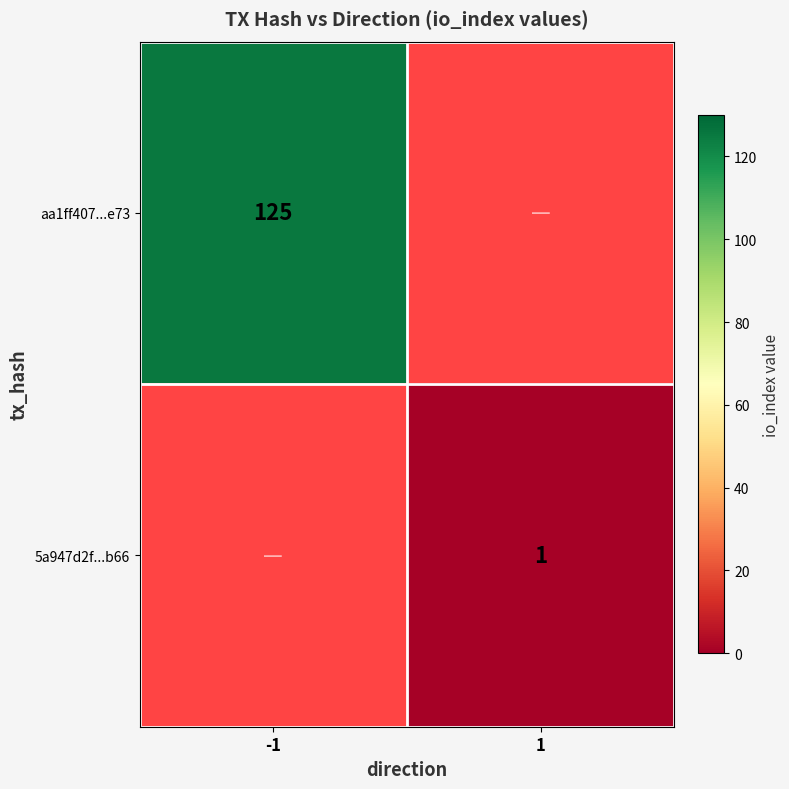

True or false: aa1ff407...e73 has a value of 49.9 at -1.

False